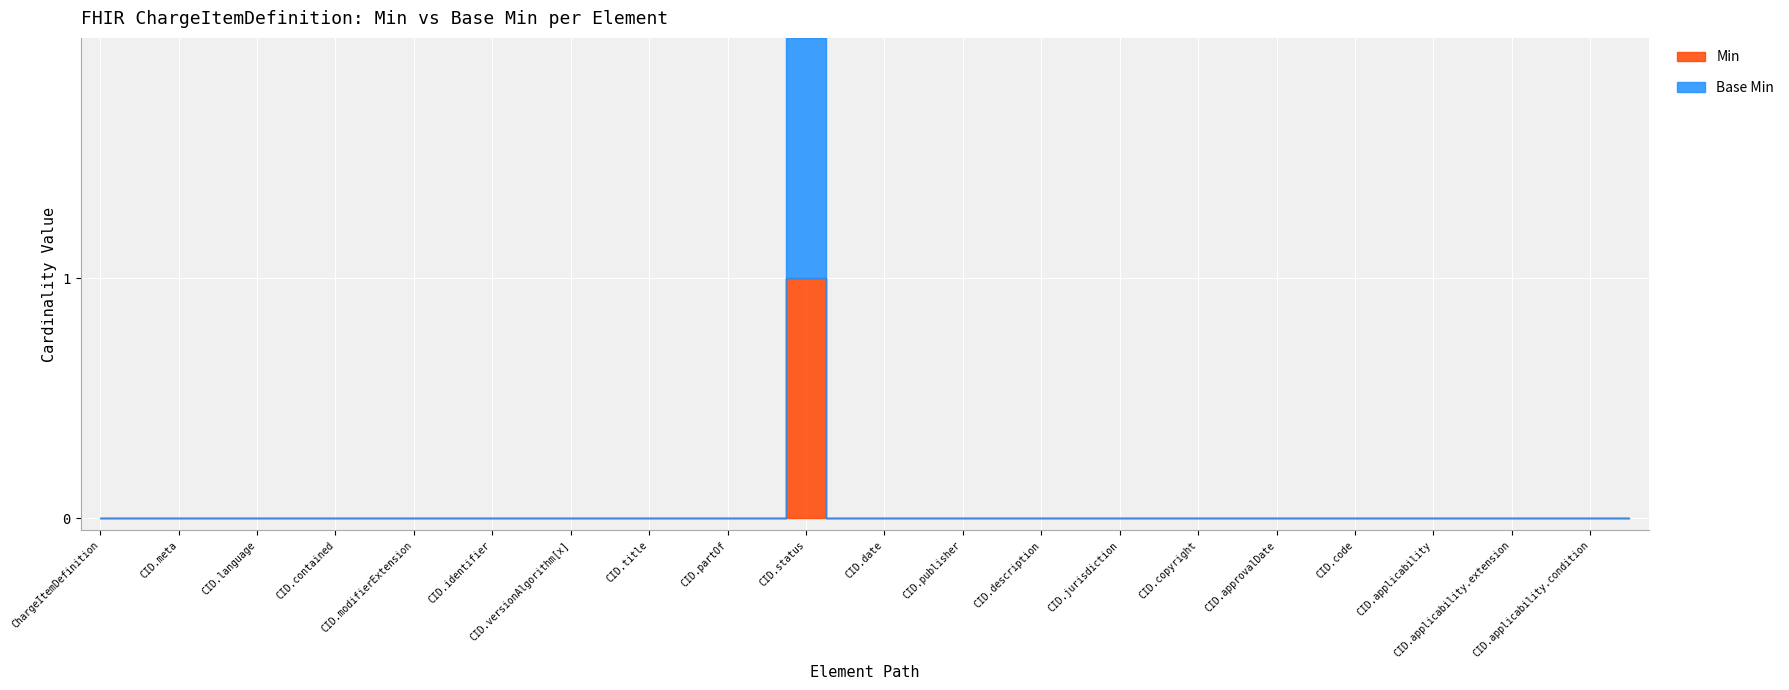

True or false: Base Min has a value of 0 at ChargeItemDefinition.partOf.

True